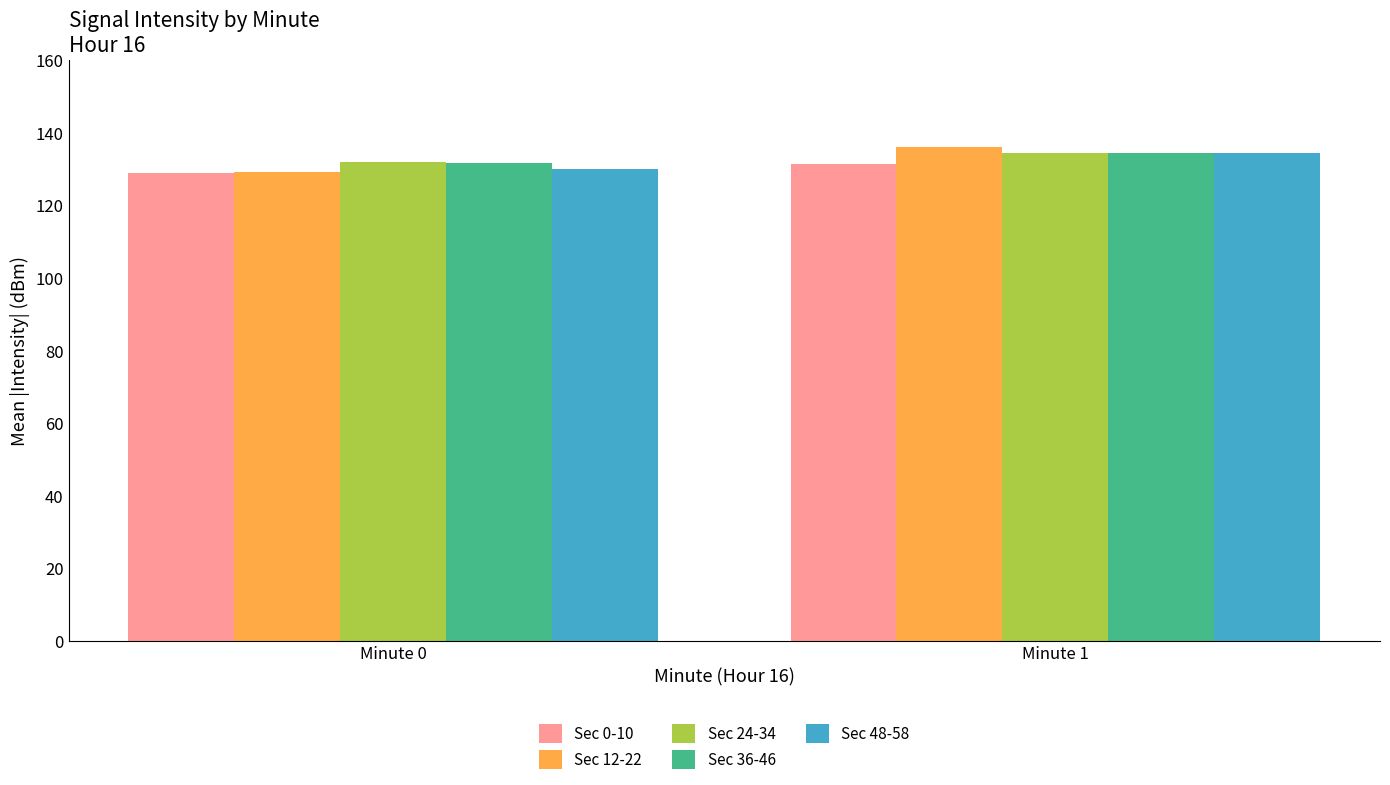

How many categories are shown in the chart?

2